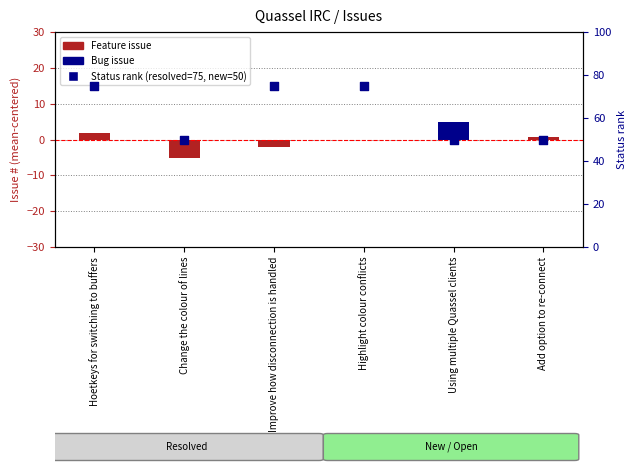

What is the total value across all series at Add option to re-connect?

50.8